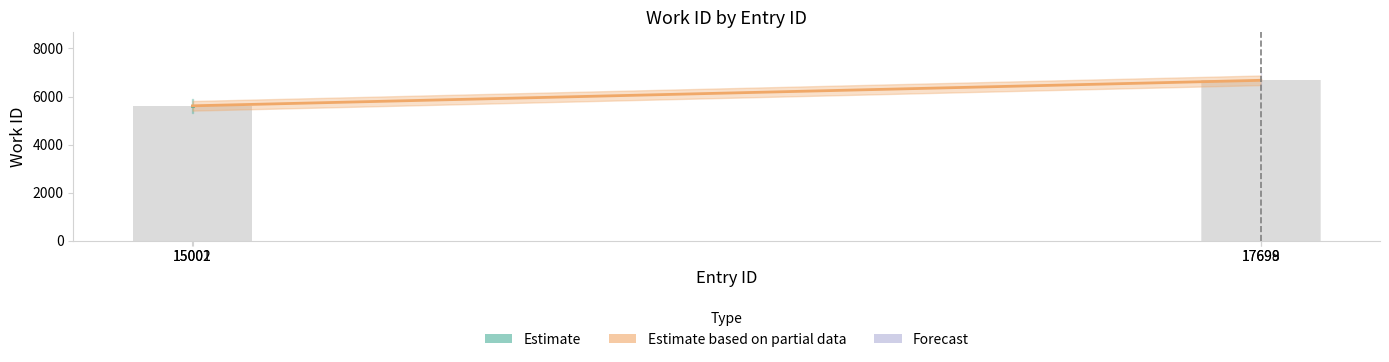

The value at 15002 is 2170. True or false?

False